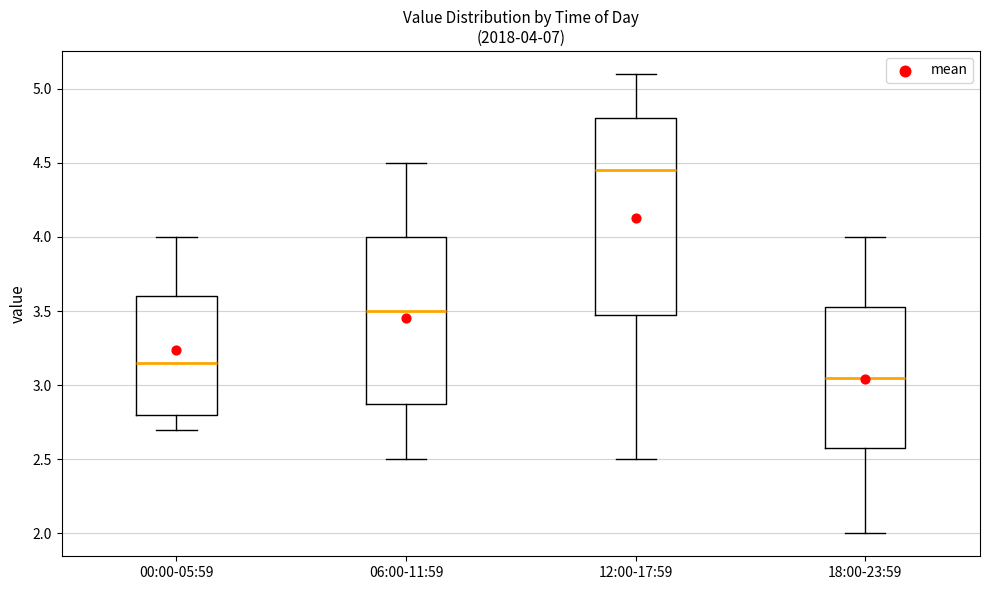

Which box has the highest median line?

12:00-17:59